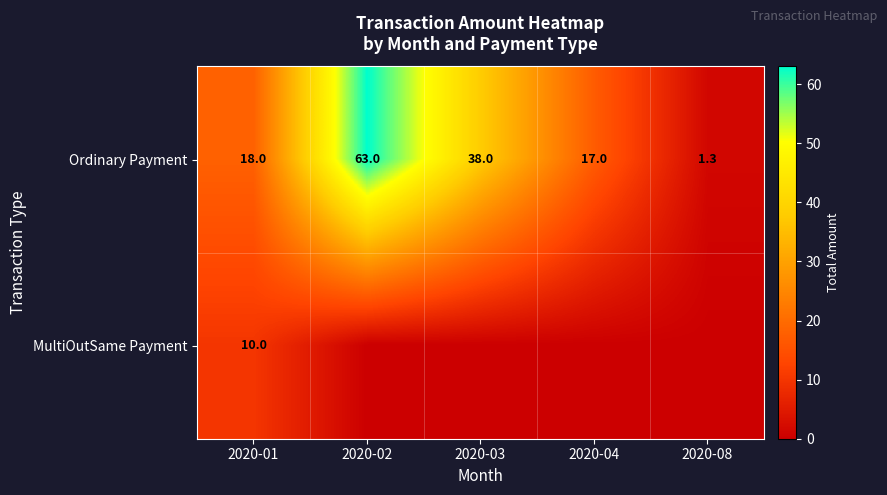

Is it true that Ordinary Payment equals 17.0 at 2020-04?

True